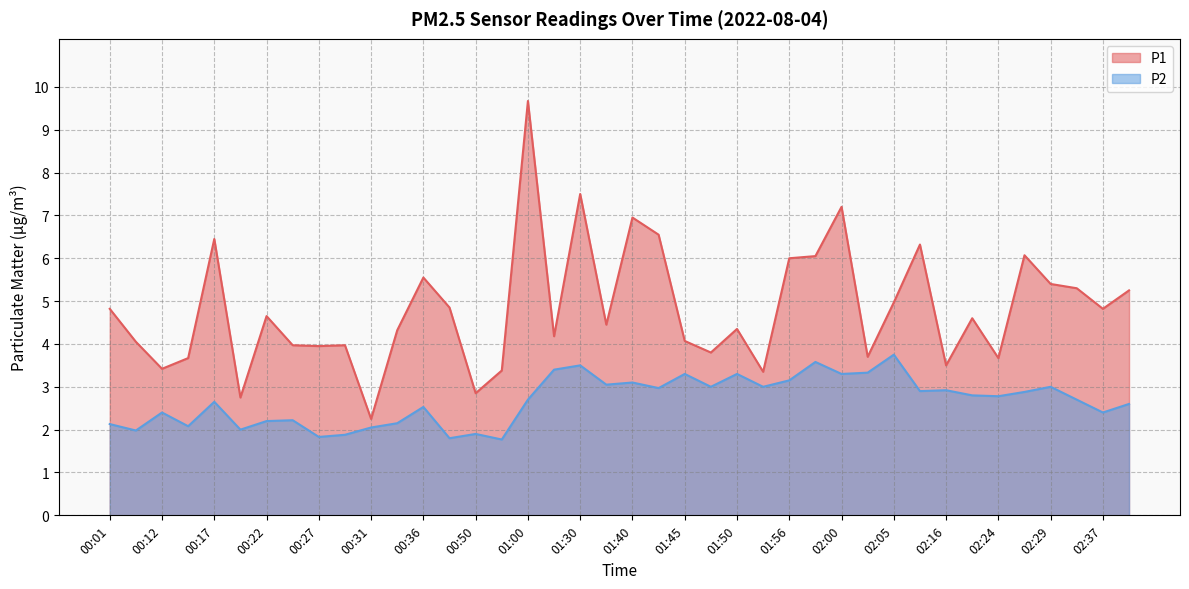

What is the difference between the second highest and second lowest values in the P1 series?

4.8